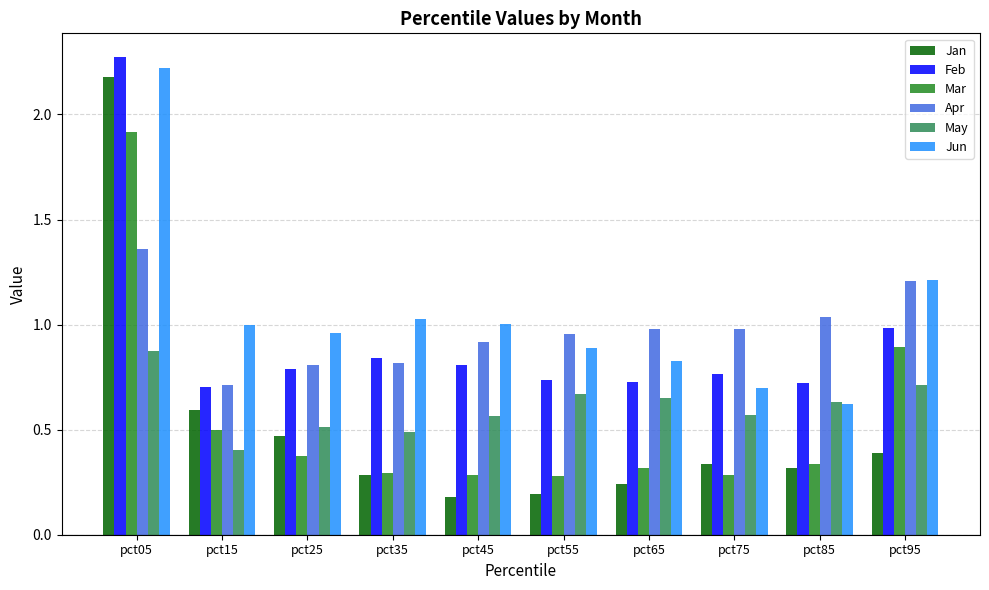

The value of Feb at pct45 is 0.2. True or false?

False